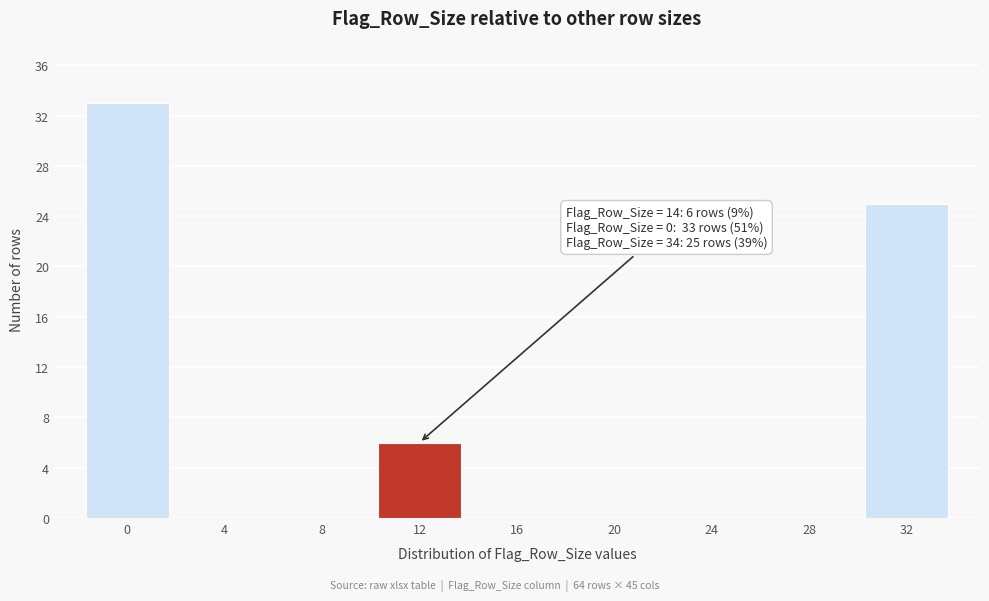

Reading left to right, what are all the values shown in this chart?

0=33	4=0	8=0	12=6	16=0	20=0	24=0	28=0	32=25